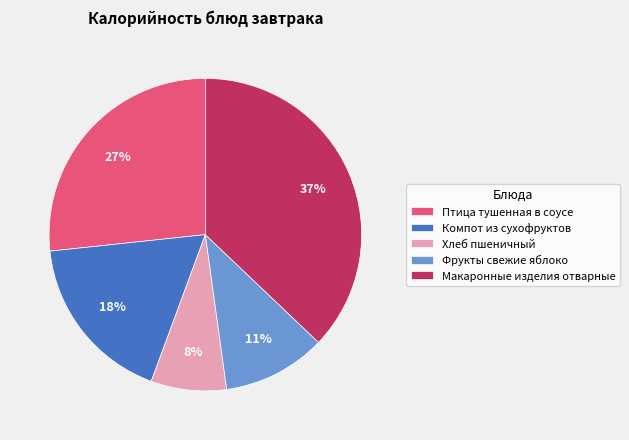

How many segments does this pie chart have?

5